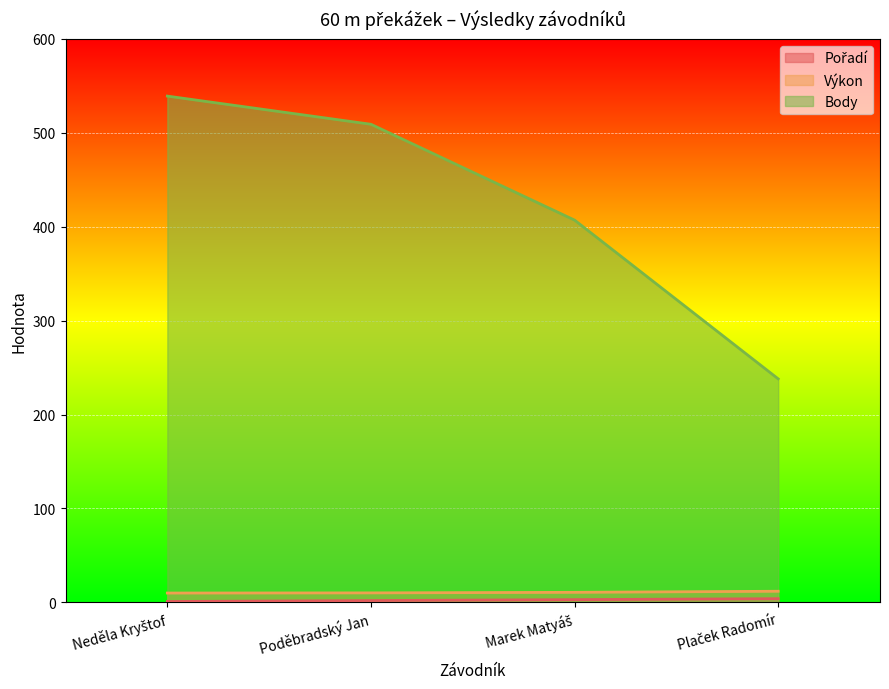

What is the difference between the second highest and minimum values in the Body series?

271.0